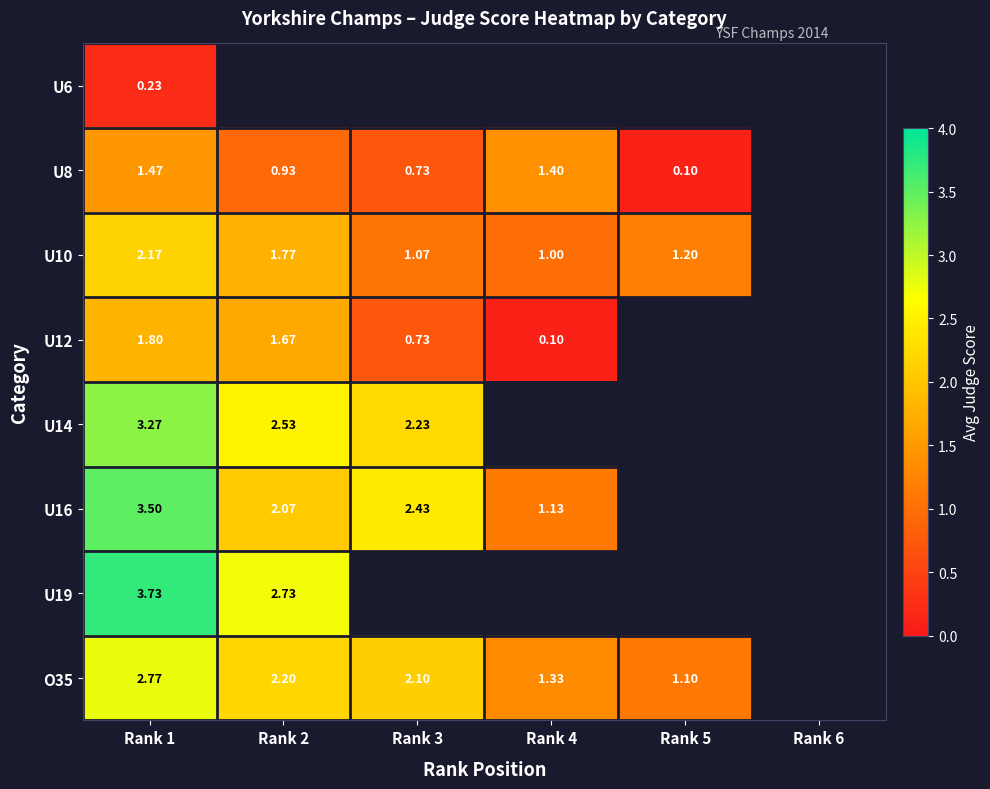

Is the value of U12 at Rank 3 greater than the value of O35 at Rank 1?

No